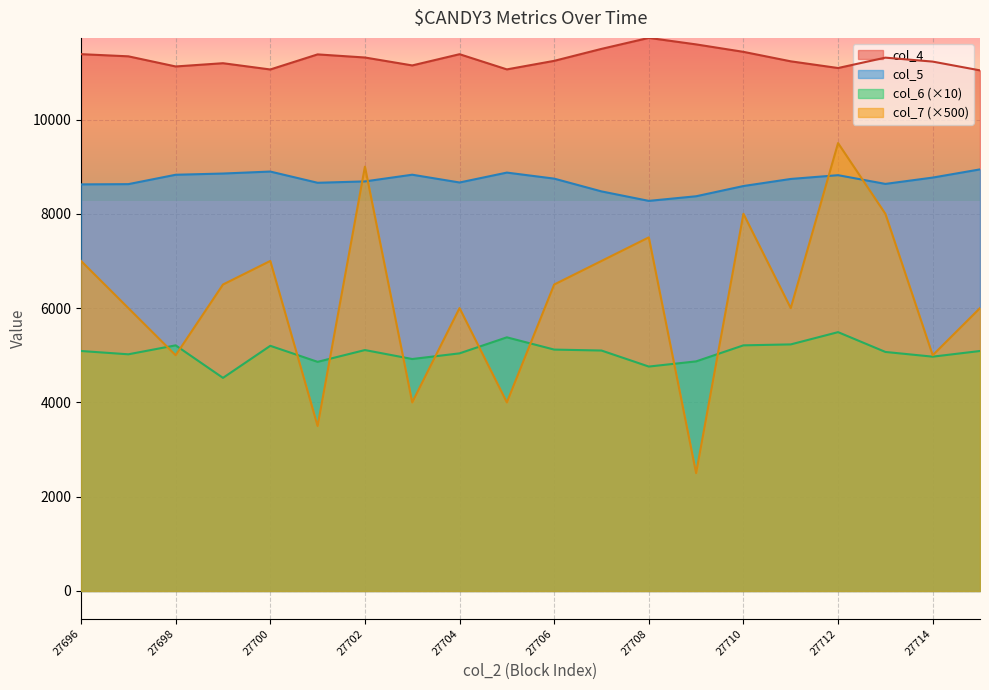

List the series in order of their peak value, highest first.

col_4, col_7 (×500), col_5, col_6 (×10)